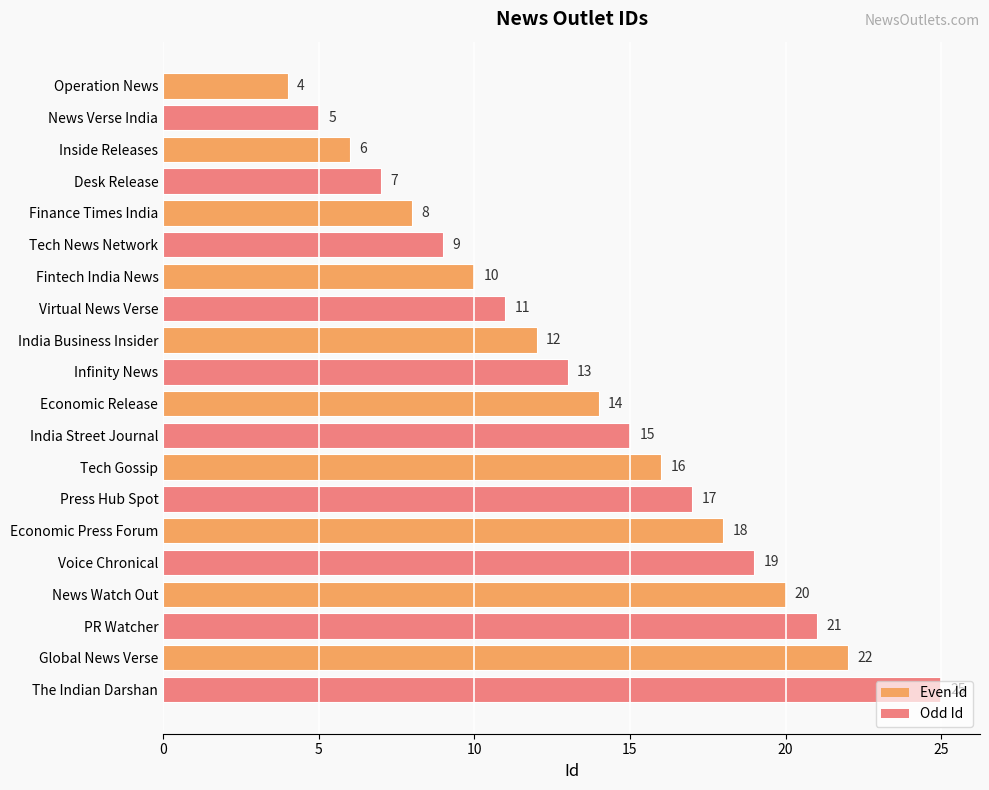

What is the change in value from Virtual News Verse to Infinity News?

+2